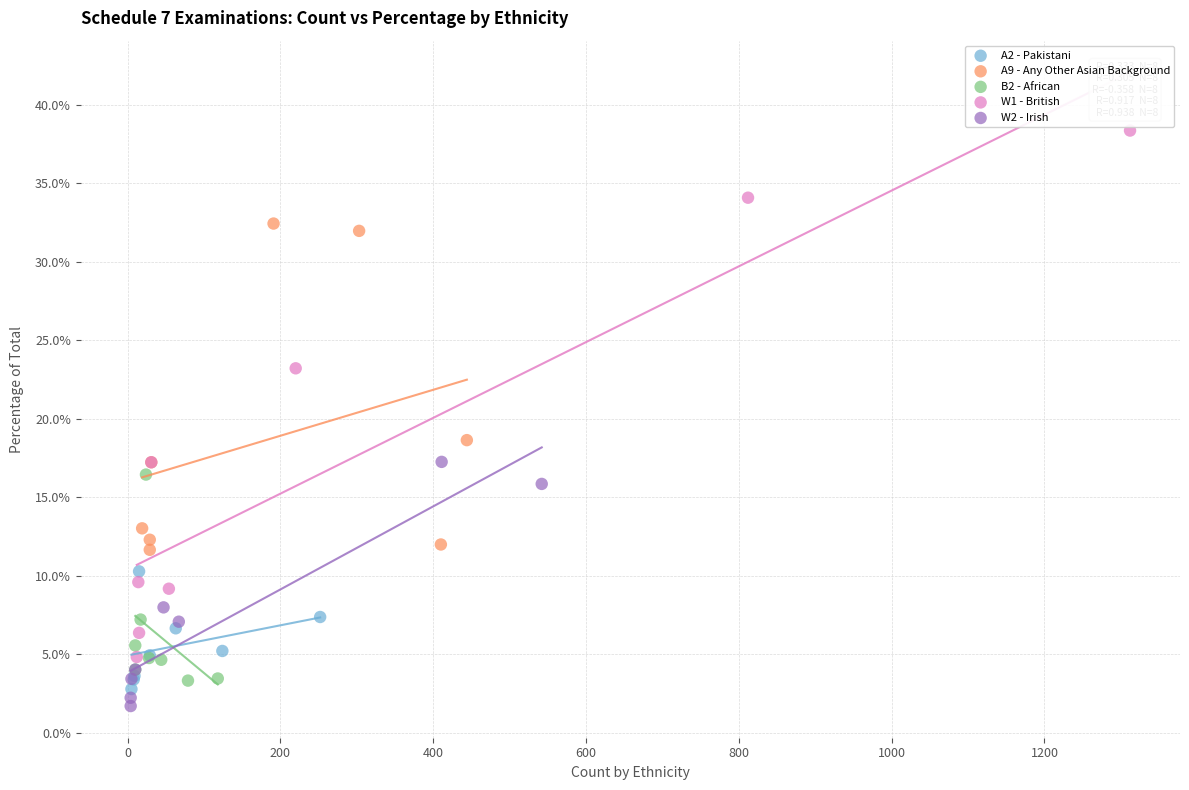

Which series has the widest spread of Y values?

W1 - British